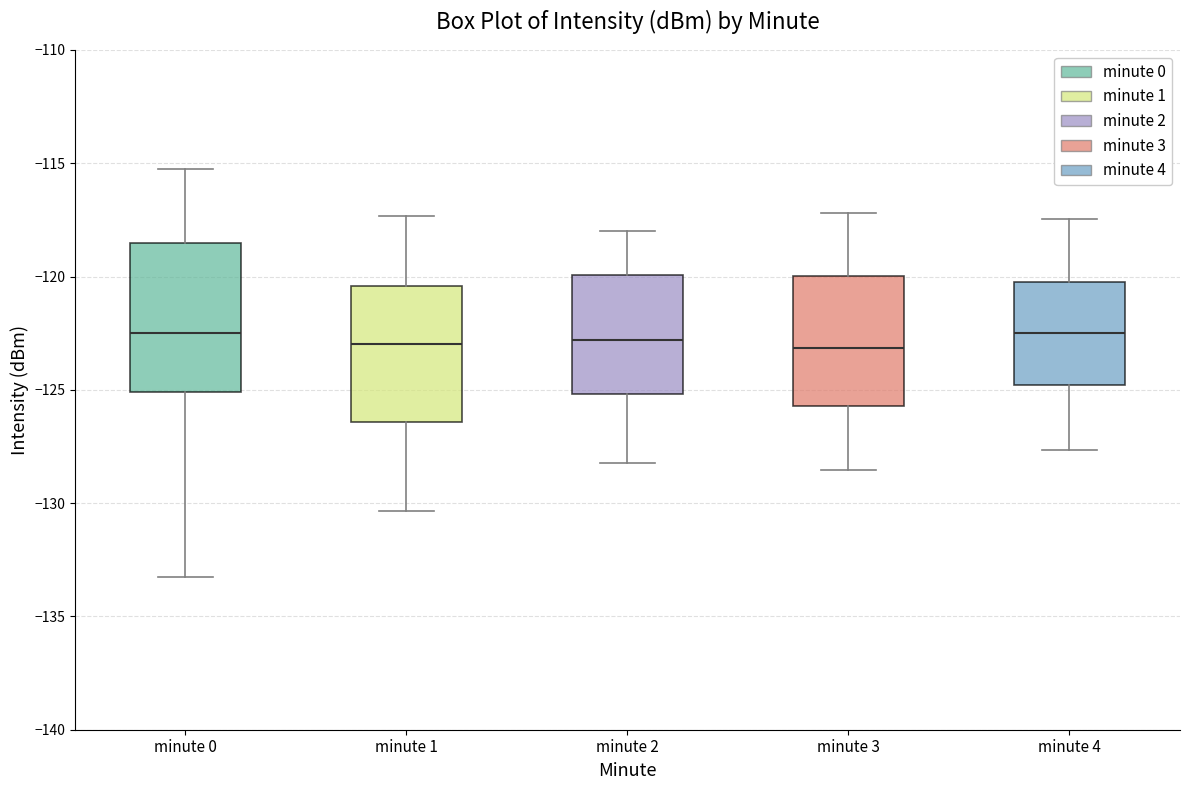

Reading left to right, read every box against the y-axis: the position of its median line, the range the box covers, and the ends of its whiskers. The values are not printed on the chart, so give them approximately, as read against the axis.

minute 0: median -122.5, box -125.0 to -118.5, whiskers -133.0 to -115.5
minute 1: median -123.0, box -126.5 to -120.5, whiskers -130.5 to -117.5
minute 2: median -123.0, box -125.0 to -120.0, whiskers -128.0 to -118.0
minute 3: median -123.0, box -125.5 to -120.0, whiskers -128.5 to -117.0
minute 4: median -122.5, box -125.0 to -120.5, whiskers -127.5 to -117.5